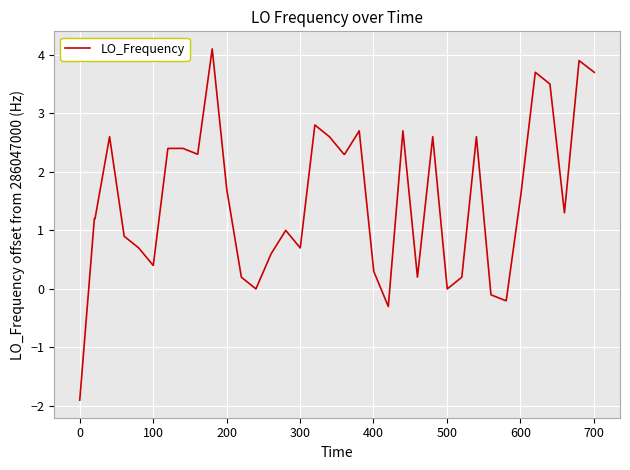

Is this an area chart (filled region under the line)?

No